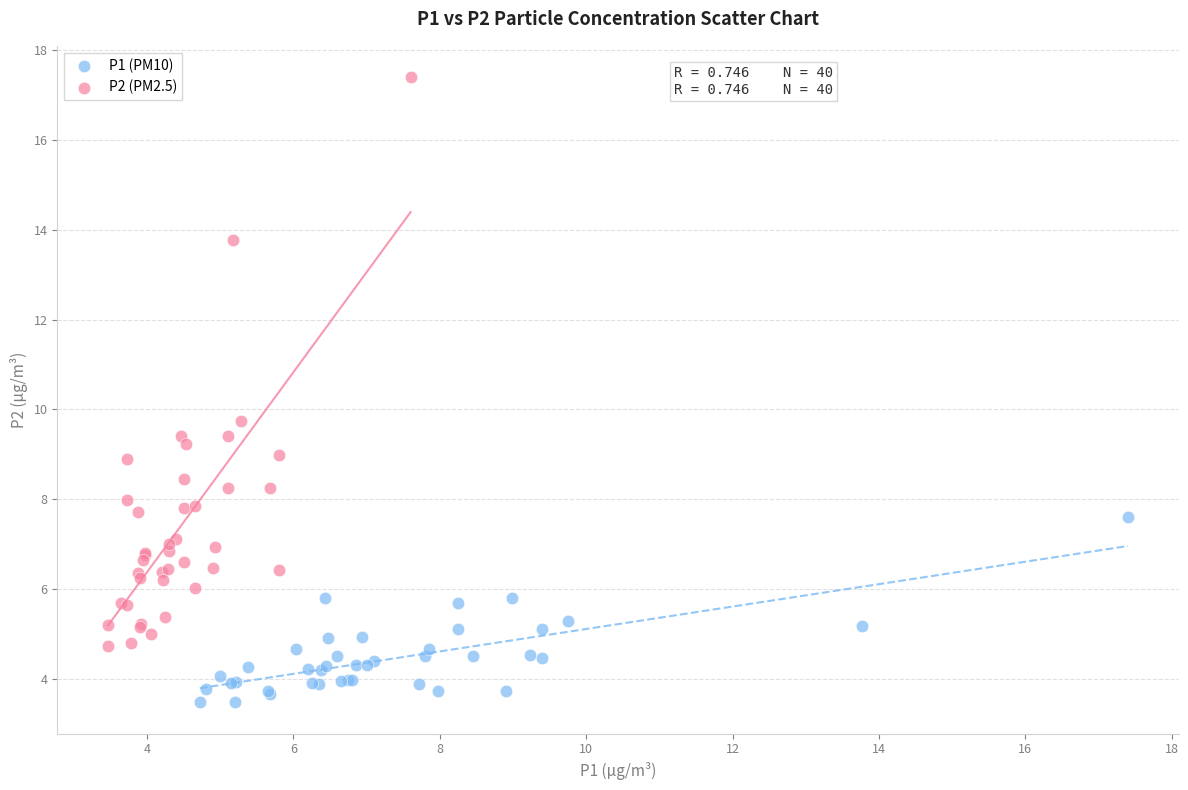

Which series contains the highest Y value?

P2 (PM2.5)